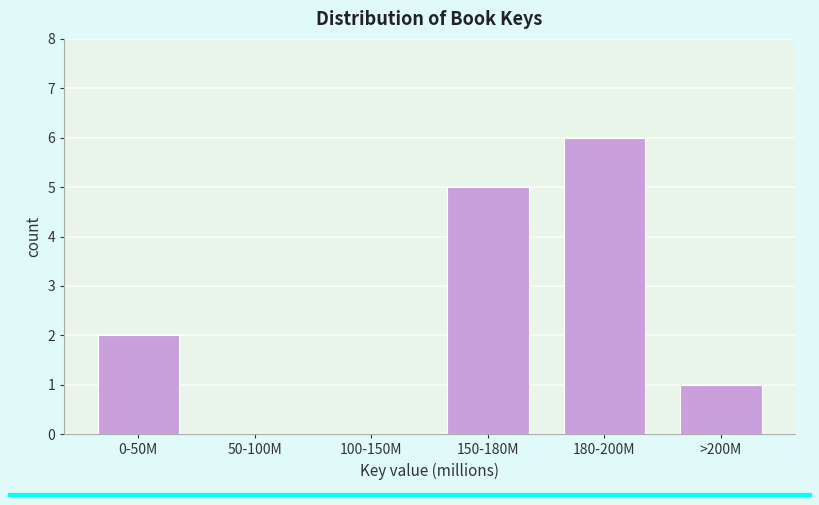

Reading left to right, what are all the values shown in this chart?

0-50M=2	50-100M=0	100-150M=0	150-180M=5	180-200M=6	>200M=1